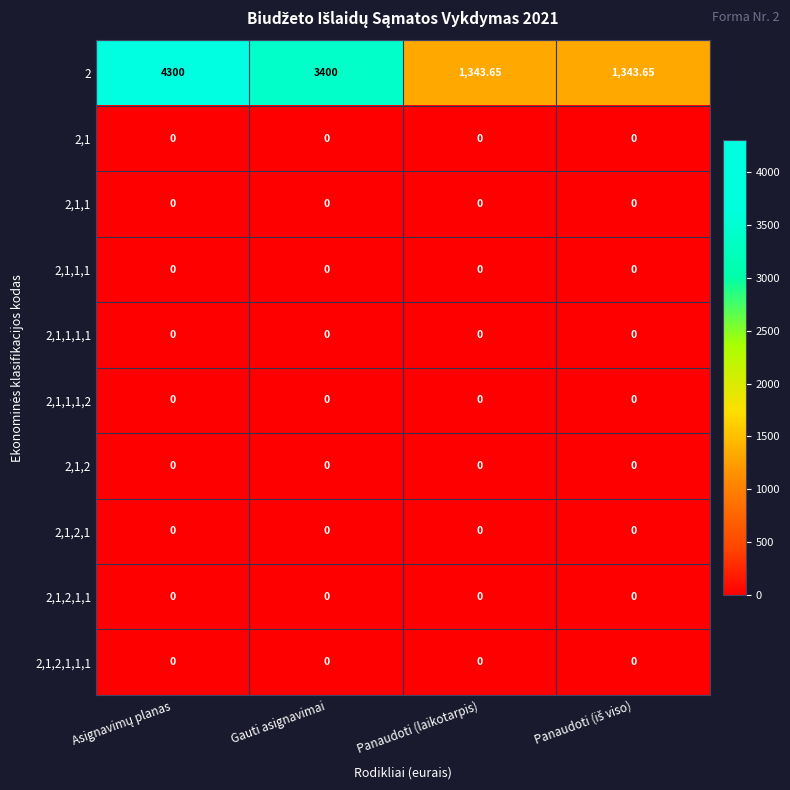

Reading left to right, extract all data points from this chart.

2: Asignavimų planas=4300.0	Gauti asignavimai=3400.0	Panaudoti (laikotarpis)=1343.7	Panaudoti (iš viso)=1343.7
2,1: Asignavimų planas=0.0	Gauti asignavimai=0.0	Panaudoti (laikotarpis)=0.0	Panaudoti (iš viso)=0.0
2,1,1: Asignavimų planas=0.0	Gauti asignavimai=0.0	Panaudoti (laikotarpis)=0.0	Panaudoti (iš viso)=0.0
2,1,1,1: Asignavimų planas=0.0	Gauti asignavimai=0.0	Panaudoti (laikotarpis)=0.0	Panaudoti (iš viso)=0.0
2,1,1,1,1: Asignavimų planas=0.0	Gauti asignavimai=0.0	Panaudoti (laikotarpis)=0.0	Panaudoti (iš viso)=0.0
2,1,1,1,2: Asignavimų planas=0.0	Gauti asignavimai=0.0	Panaudoti (laikotarpis)=0.0	Panaudoti (iš viso)=0.0
2,1,2: Asignavimų planas=0.0	Gauti asignavimai=0.0	Panaudoti (laikotarpis)=0.0	Panaudoti (iš viso)=0.0
2,1,2,1: Asignavimų planas=0.0	Gauti asignavimai=0.0	Panaudoti (laikotarpis)=0.0	Panaudoti (iš viso)=0.0
2,1,2,1,1: Asignavimų planas=0.0	Gauti asignavimai=0.0	Panaudoti (laikotarpis)=0.0	Panaudoti (iš viso)=0.0
2,1,2,1,1,1: Asignavimų planas=0.0	Gauti asignavimai=0.0	Panaudoti (laikotarpis)=0.0	Panaudoti (iš viso)=0.0